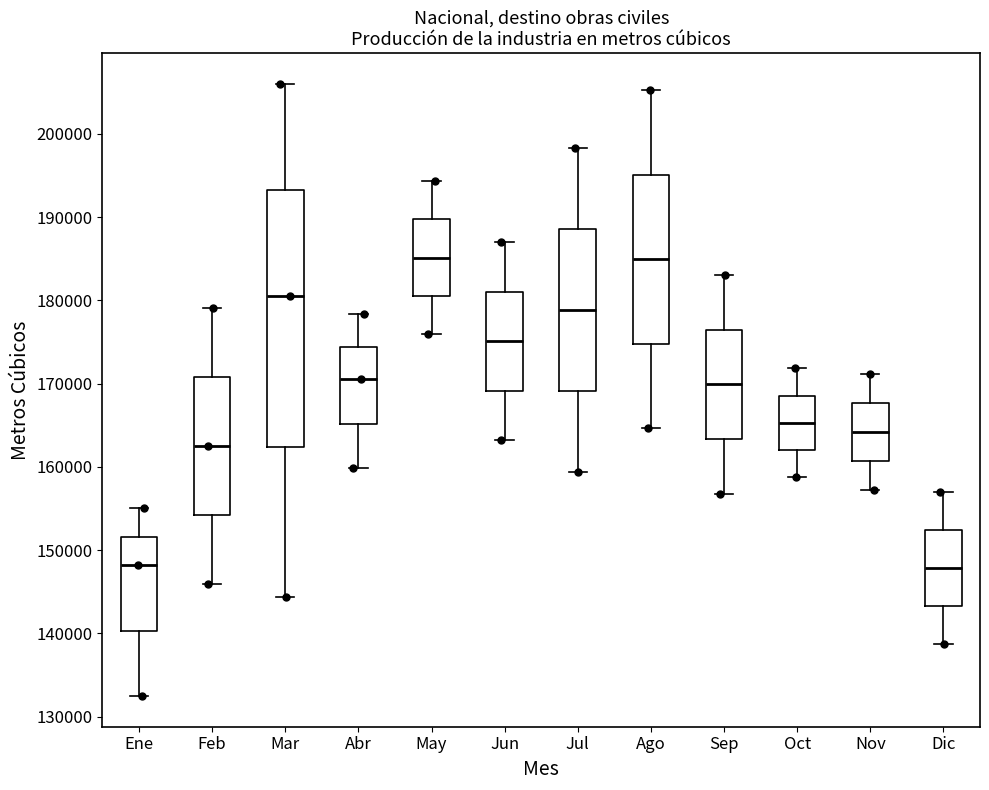

Reading left to right, read every box against the y-axis: the position of its median line, the range the box covers, and the ends of its whiskers. The values are not printed on the chart, so give them approximately, as read against the axis.

Ene: median 148000, box 140000 to 152000, whiskers 132000 to 155000
Feb: median 163000, box 154000 to 171000, whiskers 146000 to 179000
Mar: median 181000, box 162000 to 193000, whiskers 144000 to 206000
Abr: median 171000, box 165000 to 174000, whiskers 160000 to 178000
May: median 185000, box 181000 to 190000, whiskers 176000 to 194000
Jun: median 175000, box 169000 to 181000, whiskers 163000 to 187000
Jul: median 179000, box 169000 to 189000, whiskers 159000 to 198000
Ago: median 185000, box 175000 to 195000, whiskers 165000 to 205000
Sep: median 170000, box 163000 to 176000, whiskers 157000 to 183000
Oct: median 165000, box 162000 to 169000, whiskers 159000 to 172000
Nov: median 164000, box 161000 to 168000, whiskers 157000 to 171000
Dic: median 148000, box 143000 to 152000, whiskers 139000 to 157000